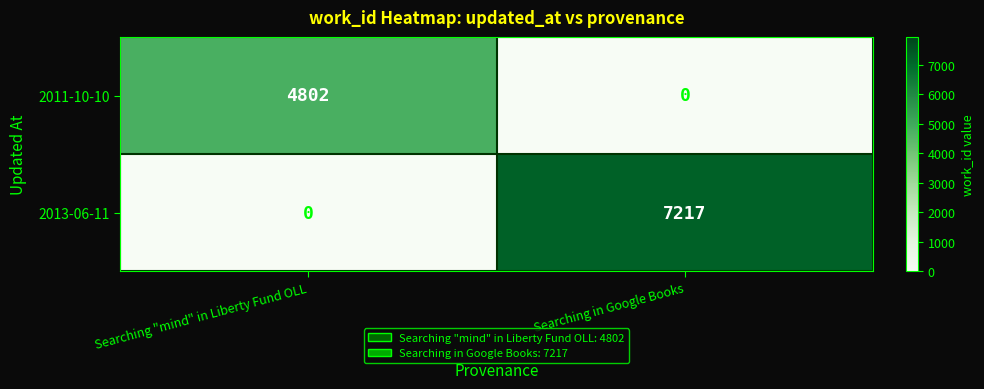

Reading left to right, what are all the values shown in this chart?

2011-10-10: 4802	0
2013-06-11: 0	7217